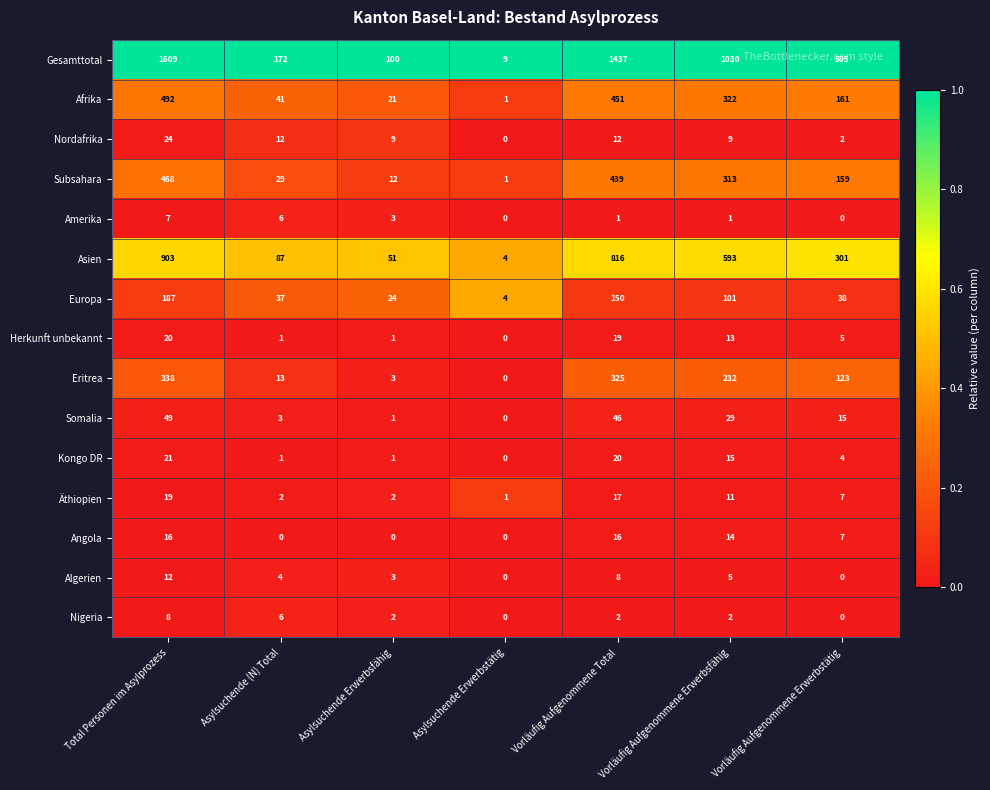

Where is Herkunft unbekannt nearest to the value 10?

Vorläufig Aufgenommene Erwerbsfähig